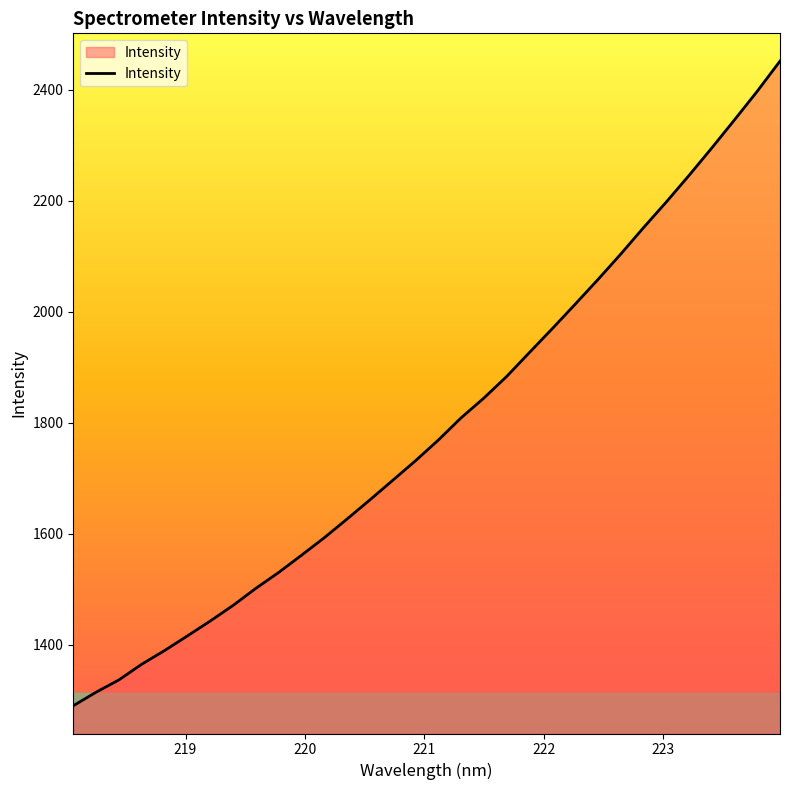

What is the difference between the maximum and minimum values?

1161.7